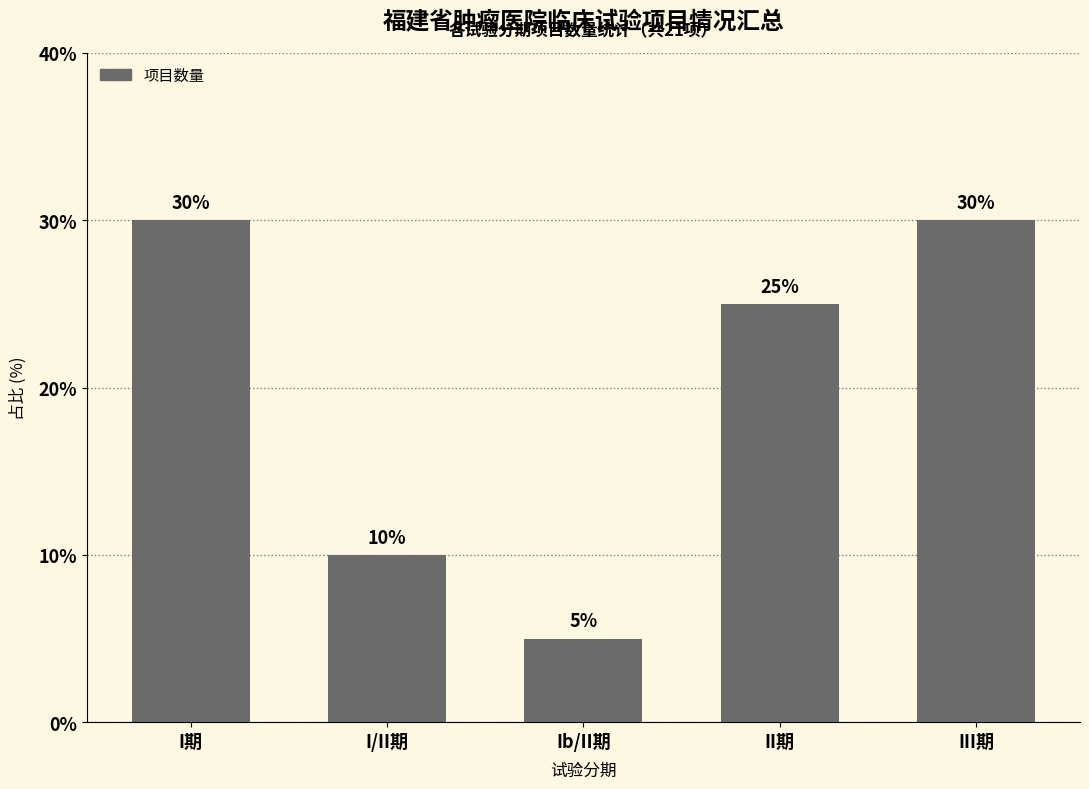

What is the difference between the values at II期 and III期?

5